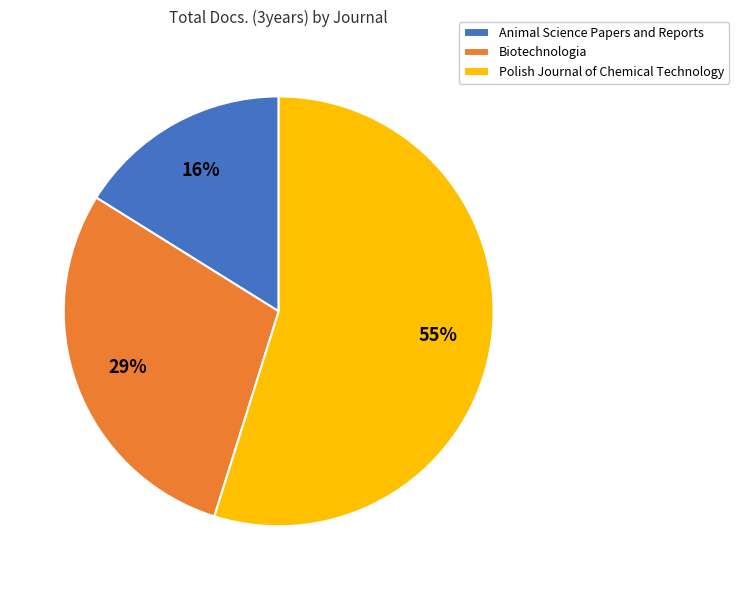

What is the smallest slice in the pie chart?

Animal Science Papers and Reports